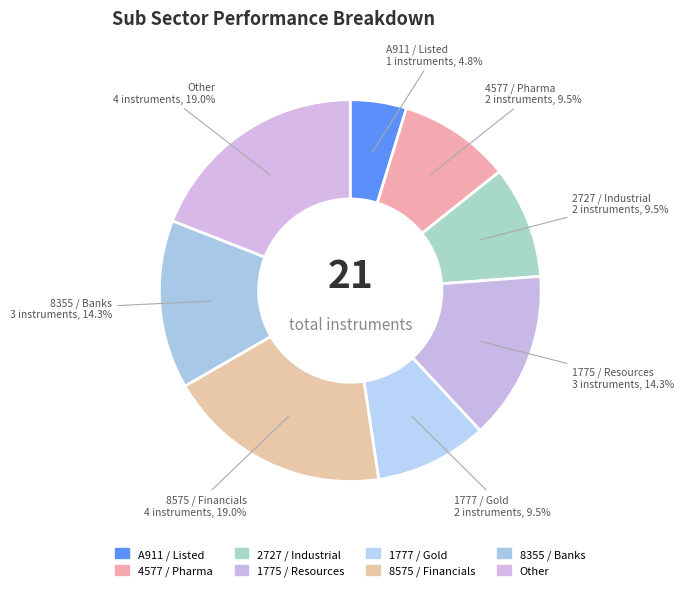

How many segments does this pie chart have?

8